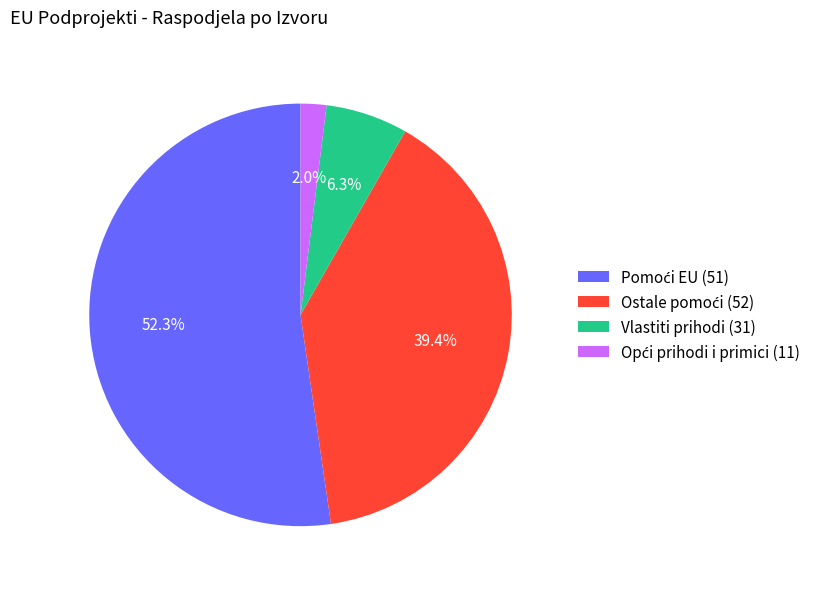

Is there a majority slice in this chart?

Yes